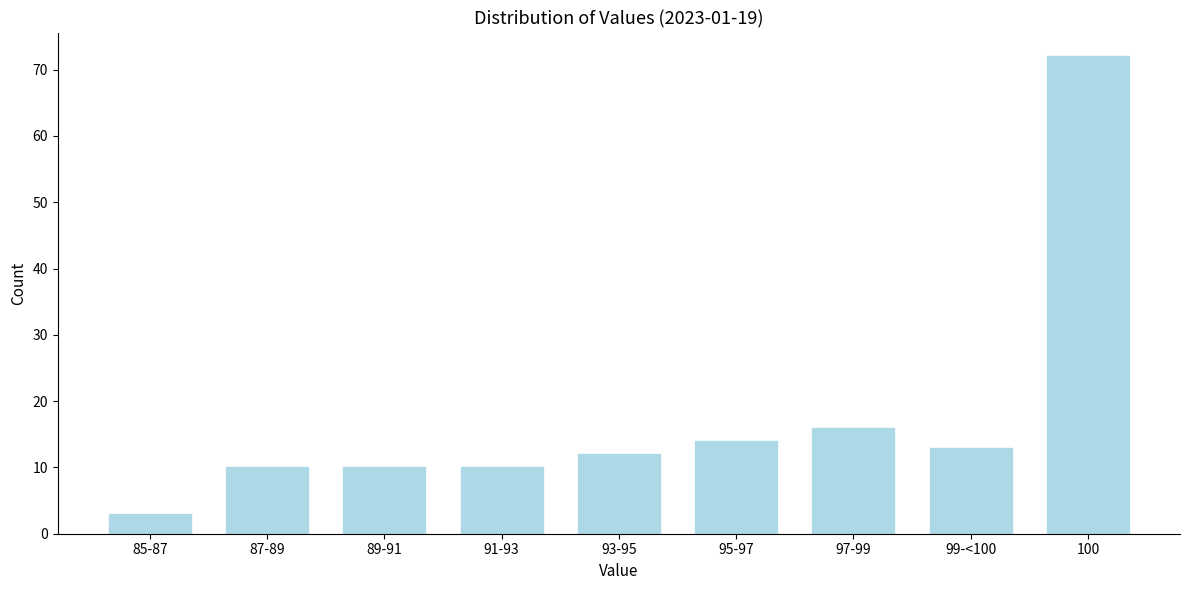

Reading left to right, list all the values displayed in this chart.

3	10	10	10	12	14	16	13	72